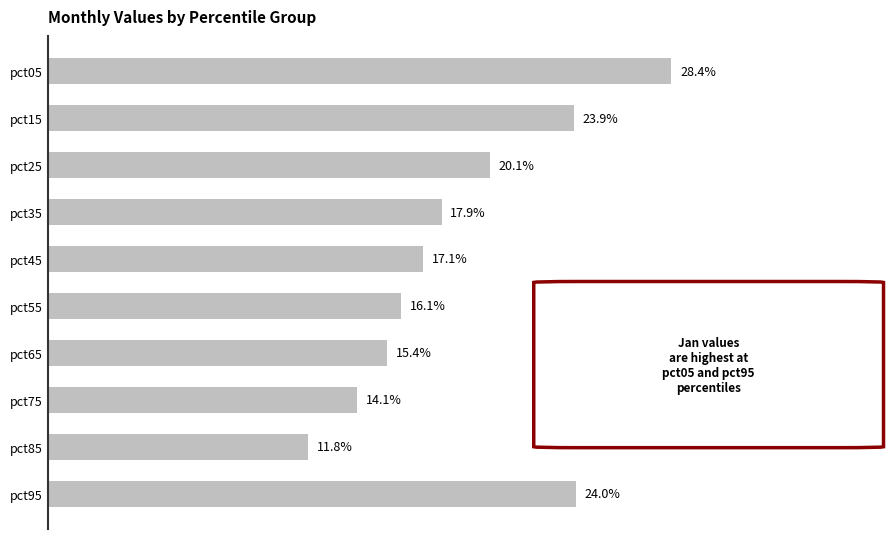

Does the chart contain any negative values?

No